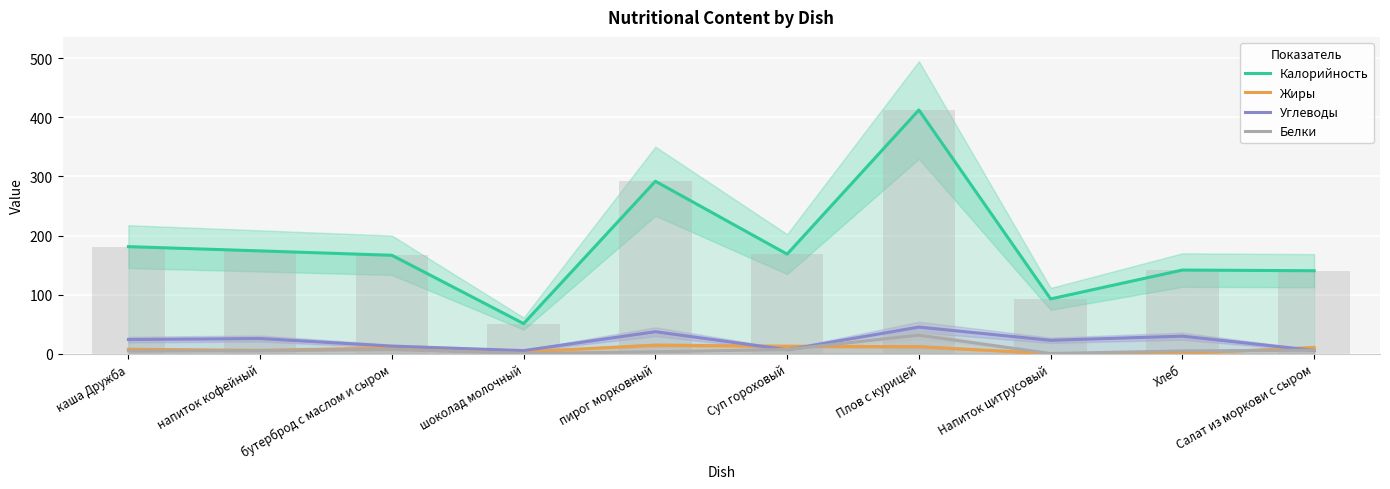

What is the label of the 8th bar from the right?

бутерброд с маслом и сыром